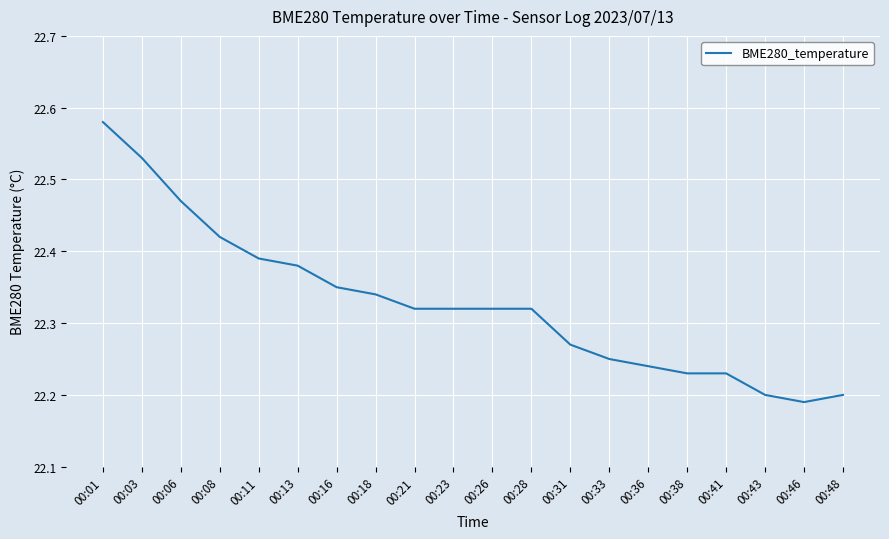

How many values are between 22 and 23?

20